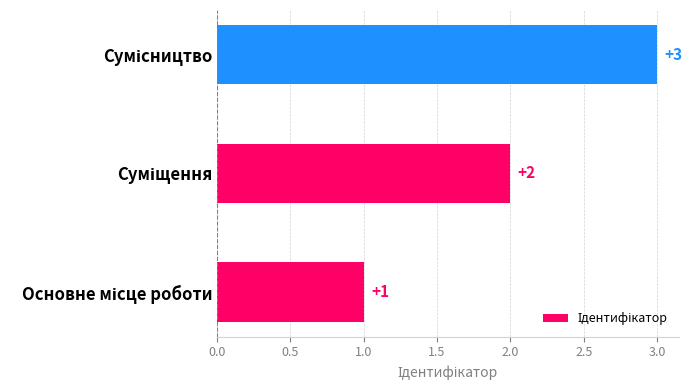

Count the values in the range 1 to 3.

3